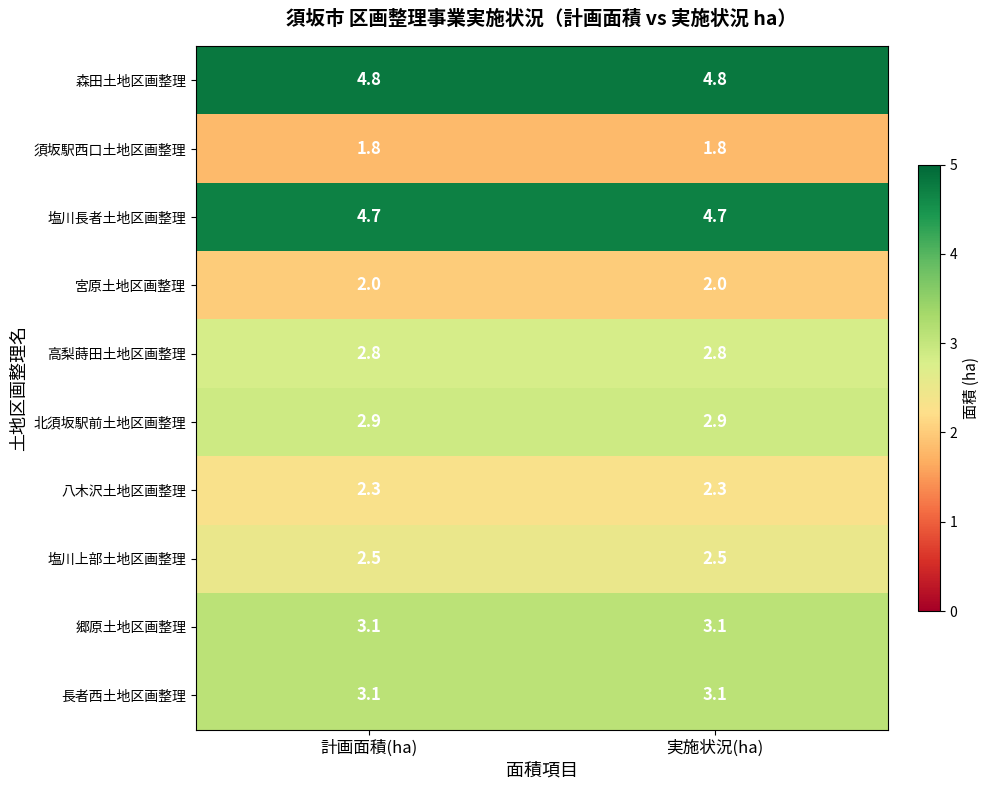

Reading right to left, transcribe all the data shown in this chart.

森田土地区画整理: 実施状況(ha)=4.8	計画面積(ha)=4.8
須坂駅西口土地区画整理: 実施状況(ha)=1.8	計画面積(ha)=1.8
塩川長者土地区画整理: 実施状況(ha)=4.7	計画面積(ha)=4.7
宮原土地区画整理: 実施状況(ha)=2.0	計画面積(ha)=2.0
高梨蒔田土地区画整理: 実施状況(ha)=2.8	計画面積(ha)=2.8
北須坂駅前土地区画整理: 実施状況(ha)=2.9	計画面積(ha)=2.9
八木沢土地区画整理: 実施状況(ha)=2.3	計画面積(ha)=2.3
塩川上部土地区画整理: 実施状況(ha)=2.5	計画面積(ha)=2.5
郷原土地区画整理: 実施状況(ha)=3.1	計画面積(ha)=3.1
長者西土地区画整理: 実施状況(ha)=3.1	計画面積(ha)=3.1